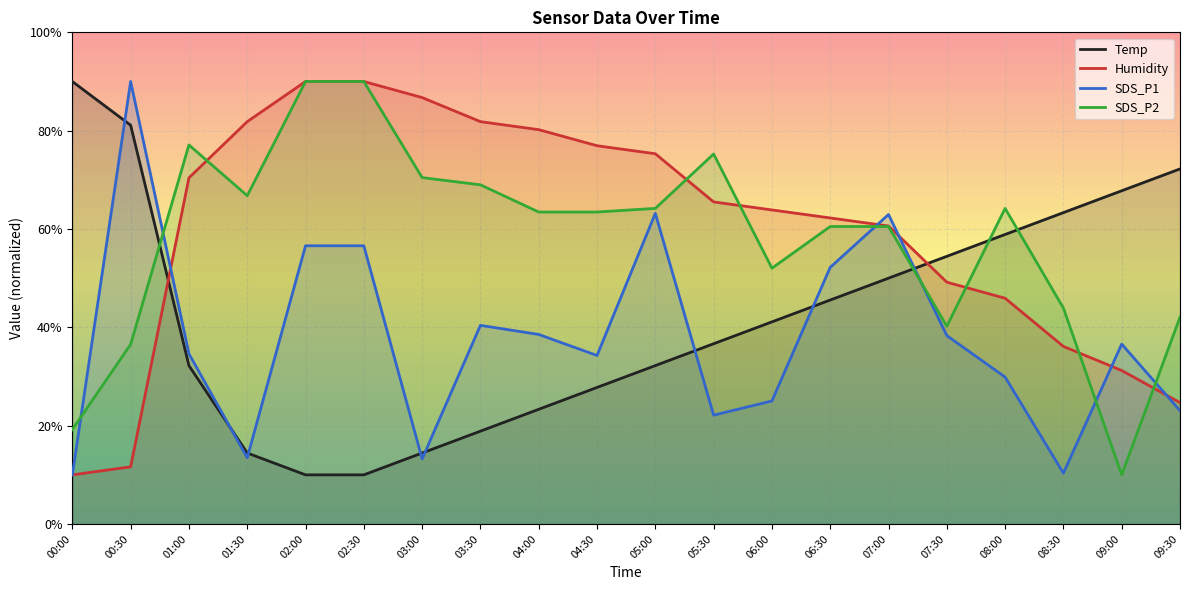

Rank the categories by Humidity value from highest to lowest.

02:00, 02:30, 03:00, 01:30, 03:30, 04:00, 04:30, 05:00, 01:00, 05:30, 06:00, 06:30, 07:00, 07:30, 08:00, 08:30, 09:00, 09:30, 00:30, 00:00